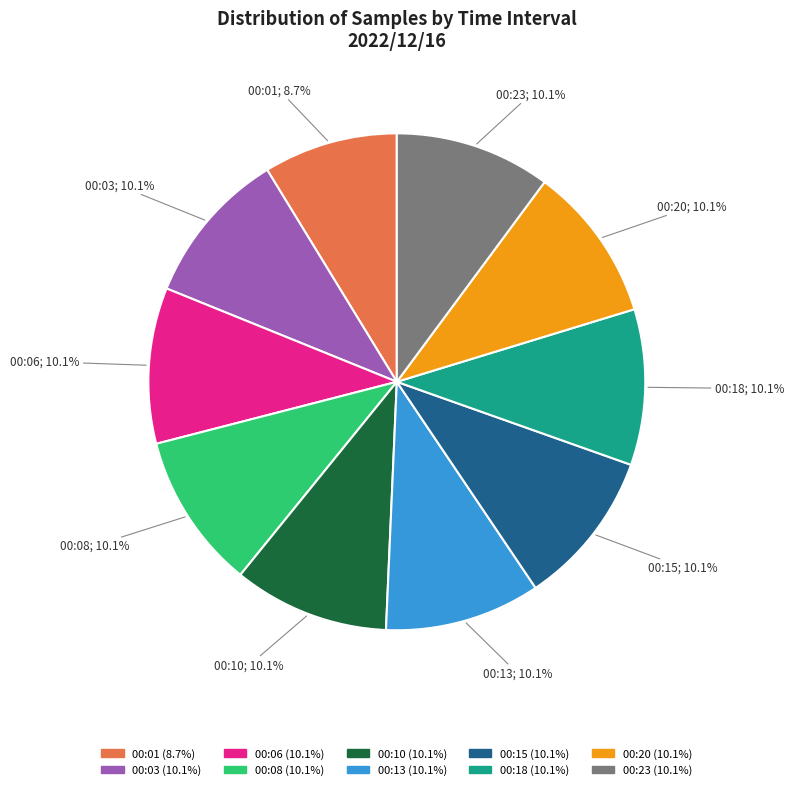

What portion of the pie excludes 00:01?

91.3%